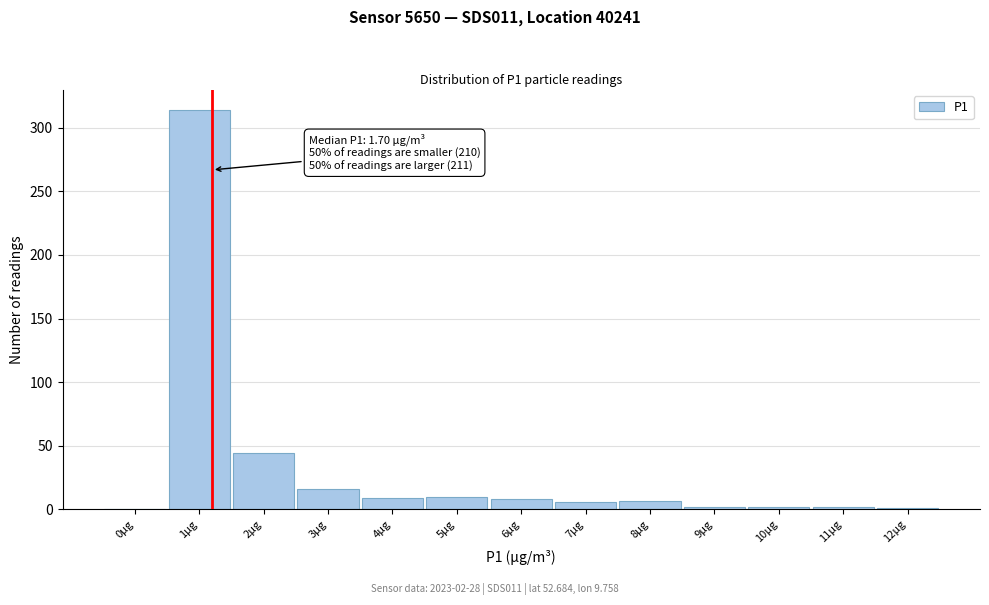

Is it true that the value at 2µg is 14?

False